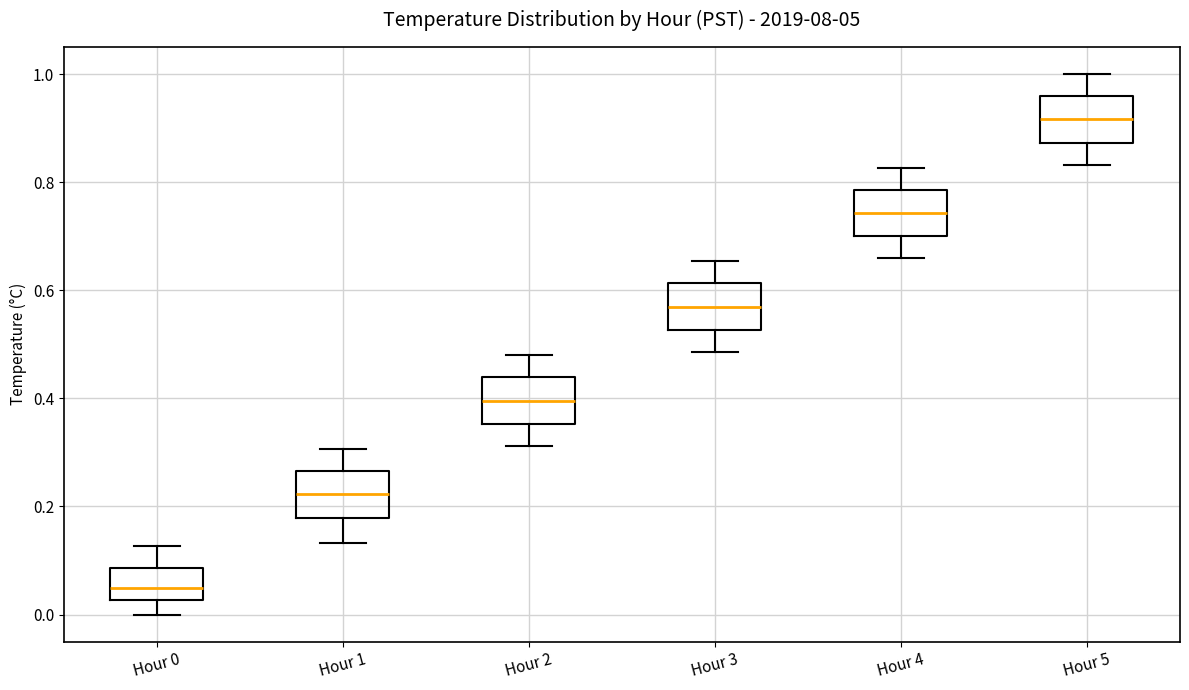

Reading left to right, transcribe this box plot: for each box, give where its median line is, the range the box spans, and where its two whiskers end, as read against the y-axis. The values are not printed on the chart, so give them approximately, as read against the axis.

Hour 0: median 0.04, box 0.02 to 0.08, whiskers 0.00 to 0.12
Hour 1: median 0.22, box 0.18 to 0.26, whiskers 0.14 to 0.30
Hour 2: median 0.40, box 0.36 to 0.44, whiskers 0.32 to 0.48
Hour 3: median 0.56, box 0.52 to 0.62, whiskers 0.48 to 0.66
Hour 4: median 0.74, box 0.70 to 0.78, whiskers 0.66 to 0.82
Hour 5: median 0.92, box 0.88 to 0.96, whiskers 0.84 to 1.00